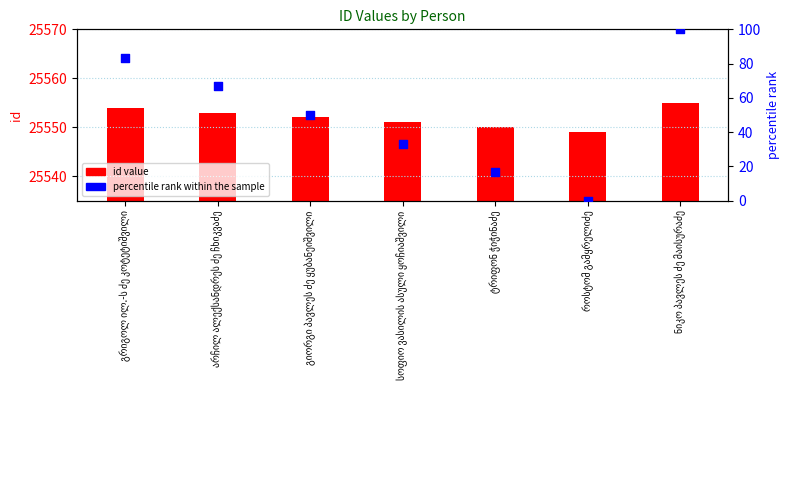

At how many categories does at least one series exceed 12403?

7